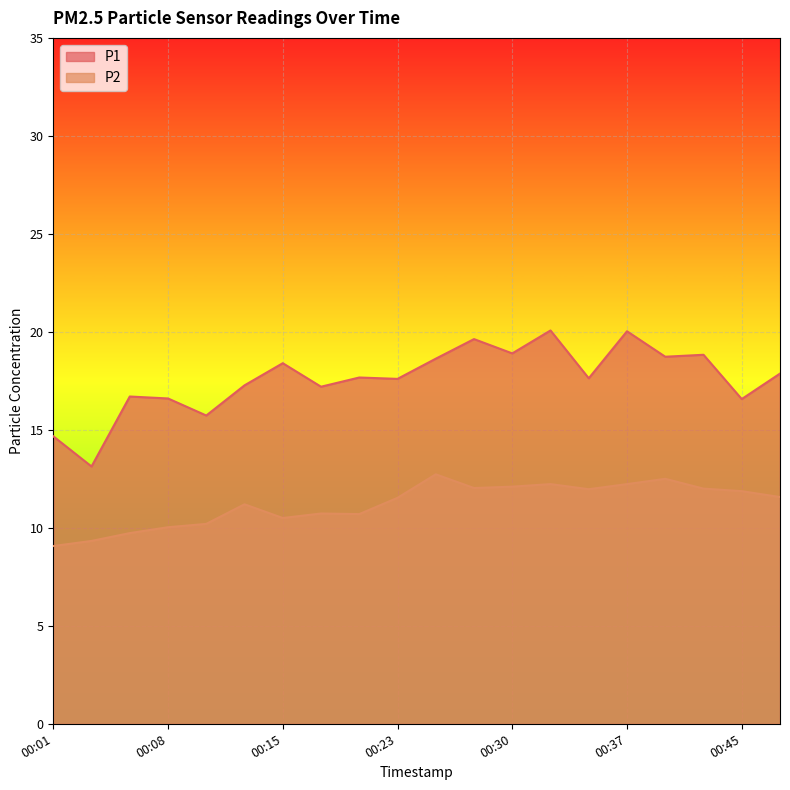

Does the chart display data point markers on the line(s)?

No